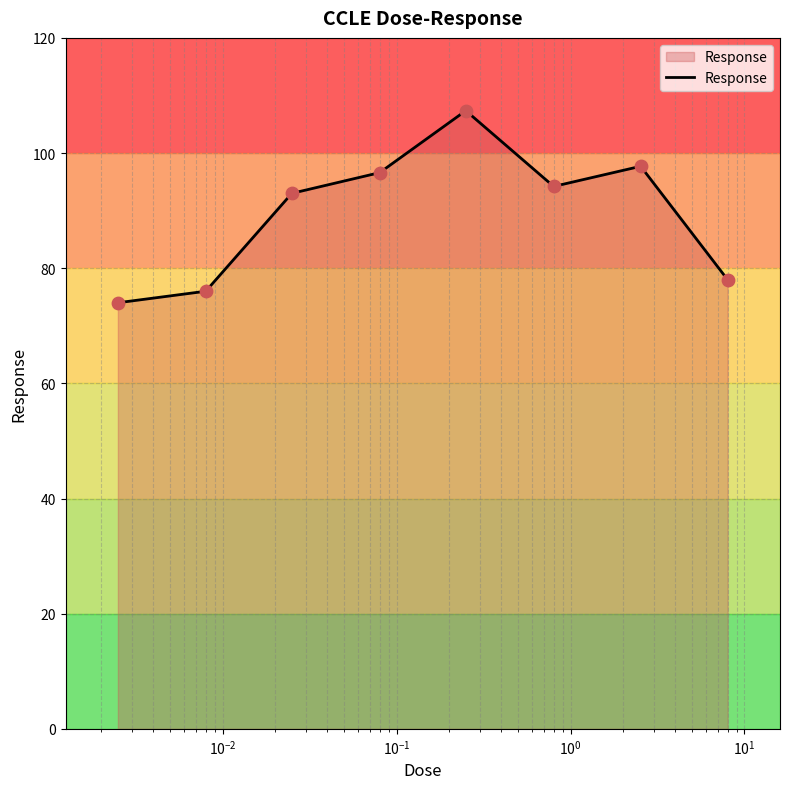

What is the maximum value shown in the chart?

107.4